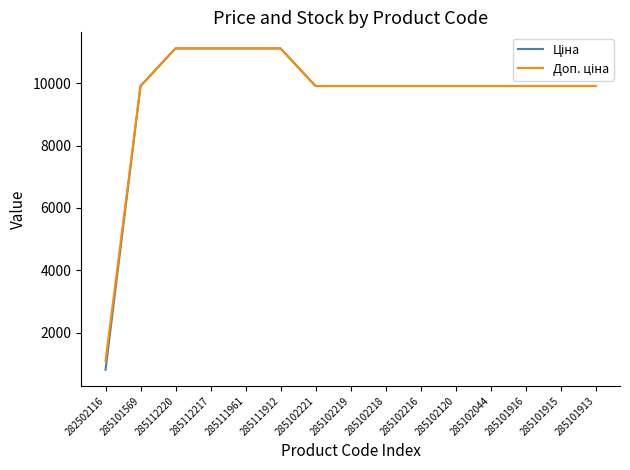

What is the minimum value shown in the chart?

813.0